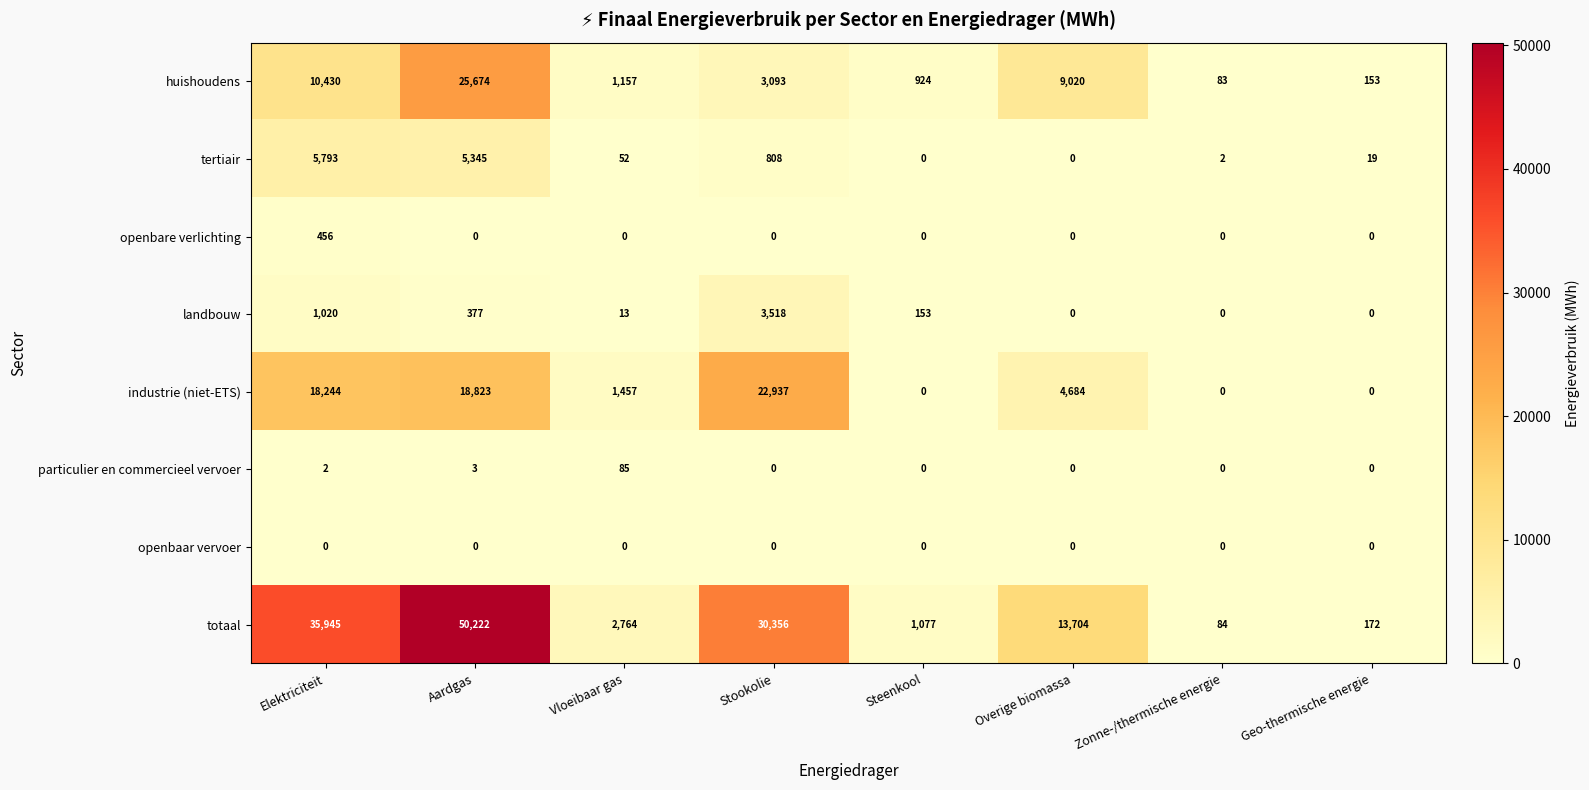

Count the number of categories in the chart.

8